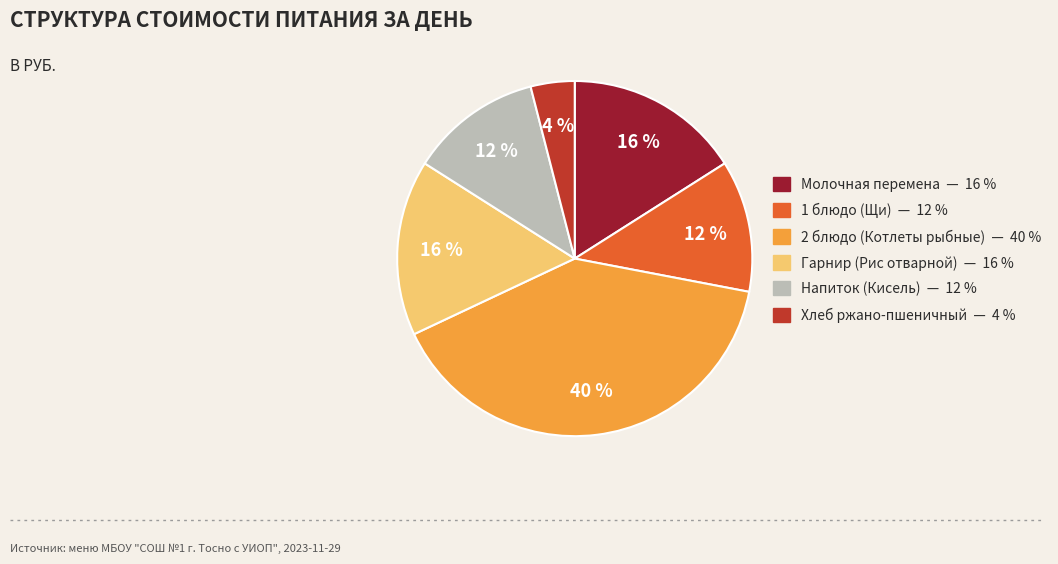

How many slices are in this pie chart?

6